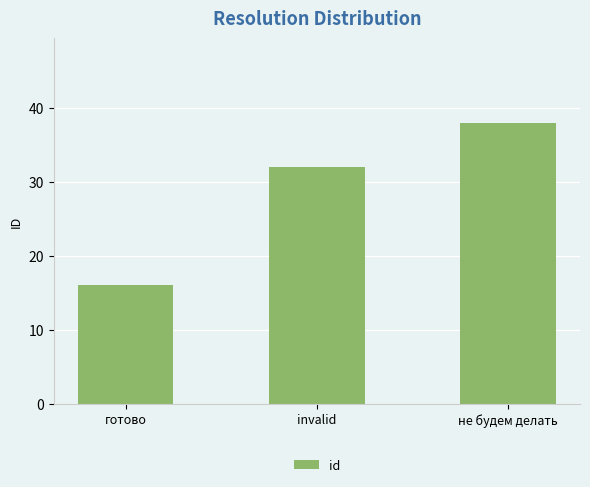

The chart shows a value of 24 at готово. True or false?

False